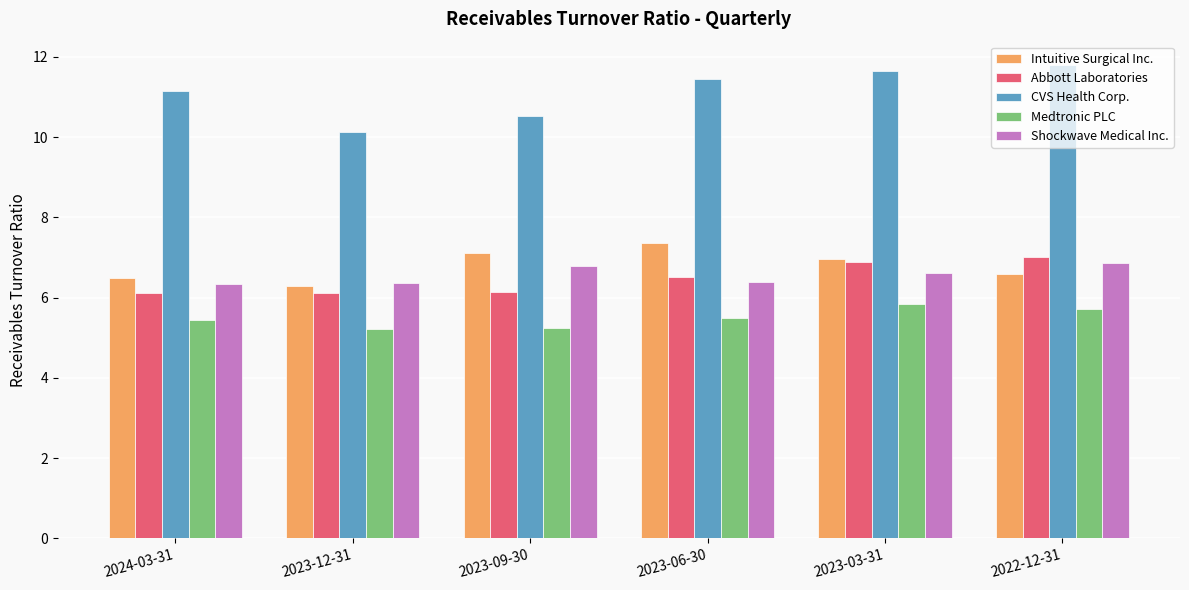

Is it true that Intuitive Surgical Inc. equals 7.0 at 2023-03-31?

True